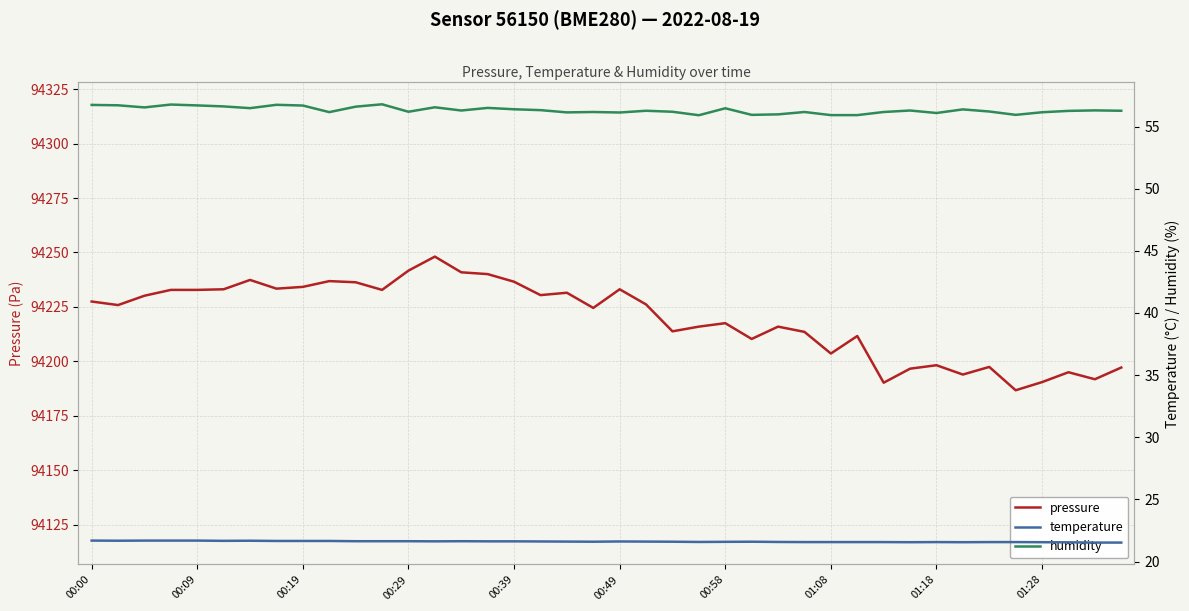

The value of pressure at 26 is 60928.2. True or false?

False